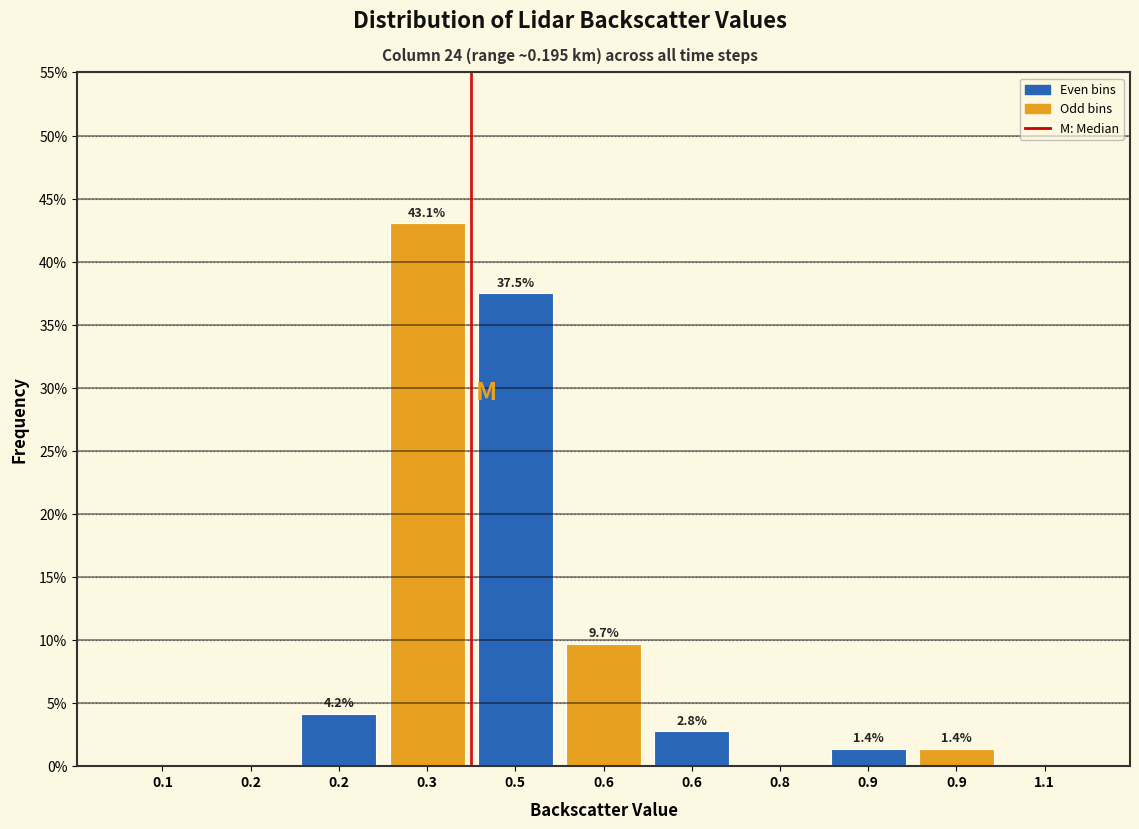

Count the number of values greater than 1.

7